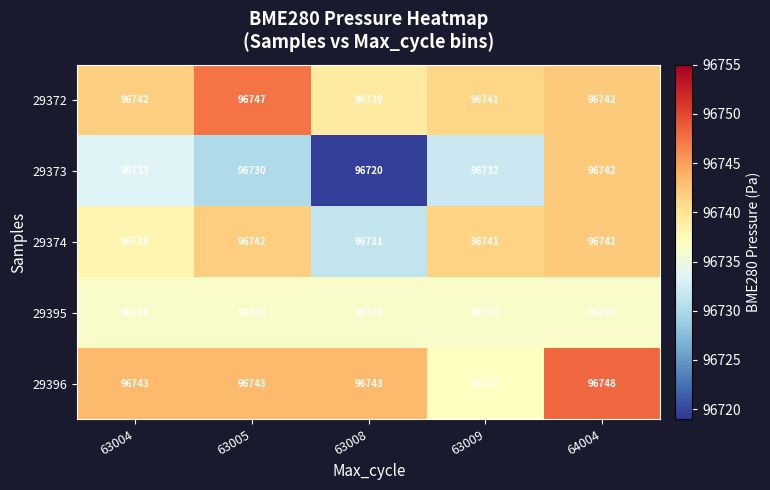

The 29373 series shows 136471 at 63005. True or false?

False